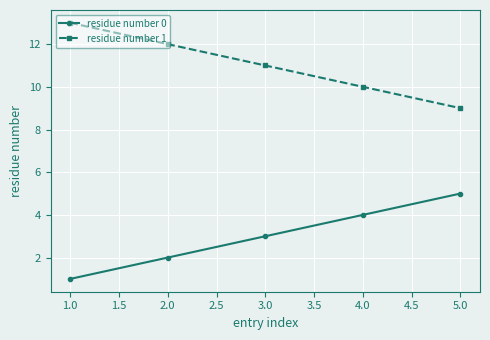

What is the total value across all series at 2.0?

14